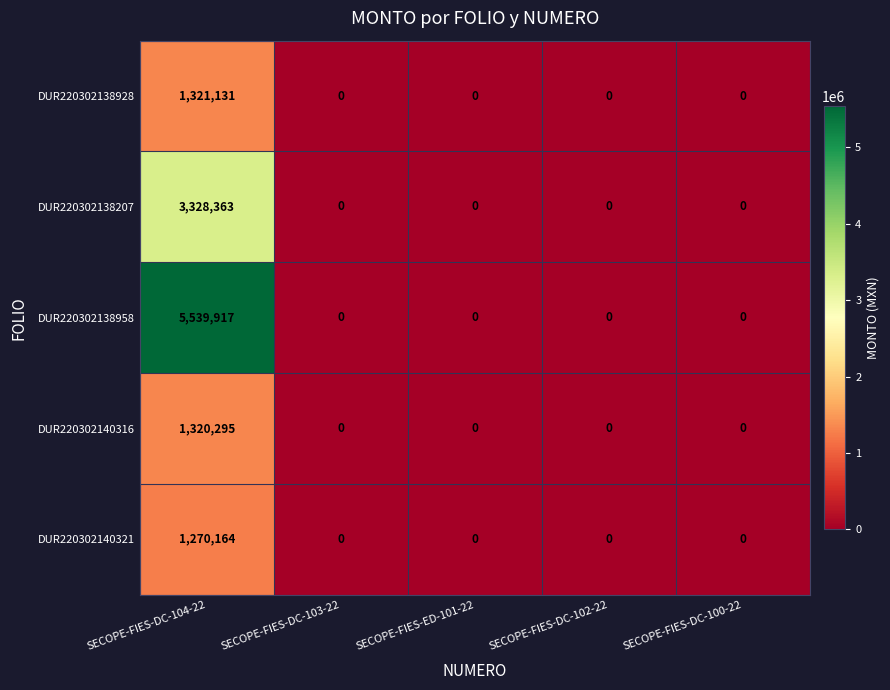

The value of DUR220302140321 at SECOPE-FIES-ED-101-22 is 0. True or false?

True